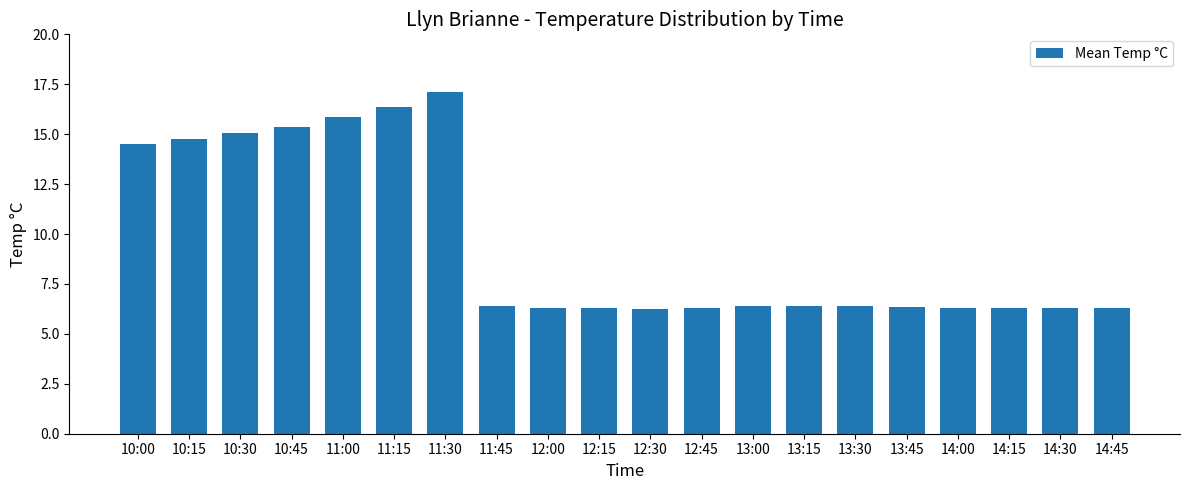

Does the chart contain stacked bars?

No